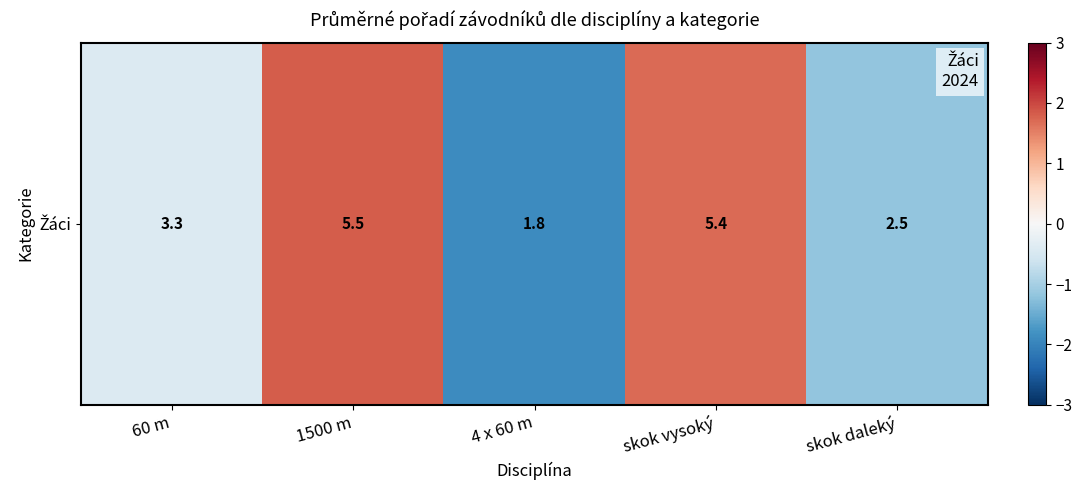

Rank the categories by value from highest to lowest.

1500 m, skok vysoký, 60 m, skok daleký, 4 x 60 m